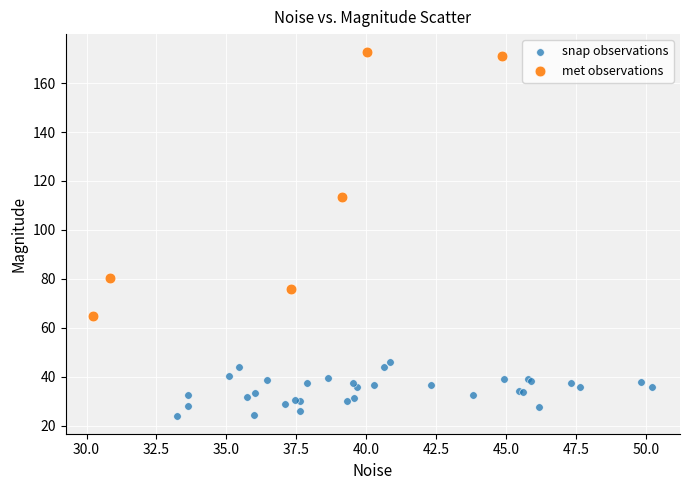

Which series contains the lowest Y value?

snap observations